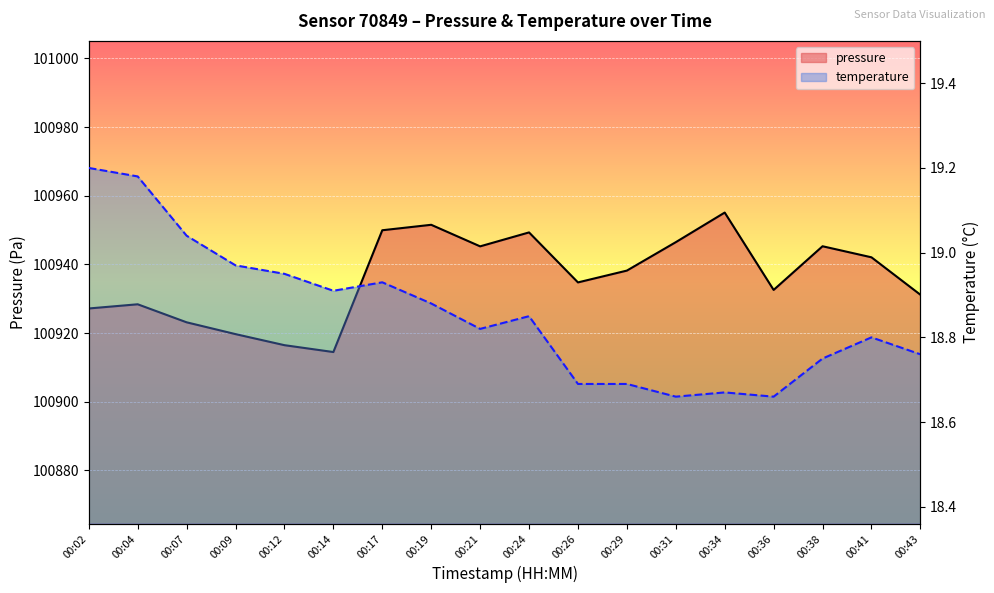

What is the value of the temperature point at the 16th from the left?

18.8